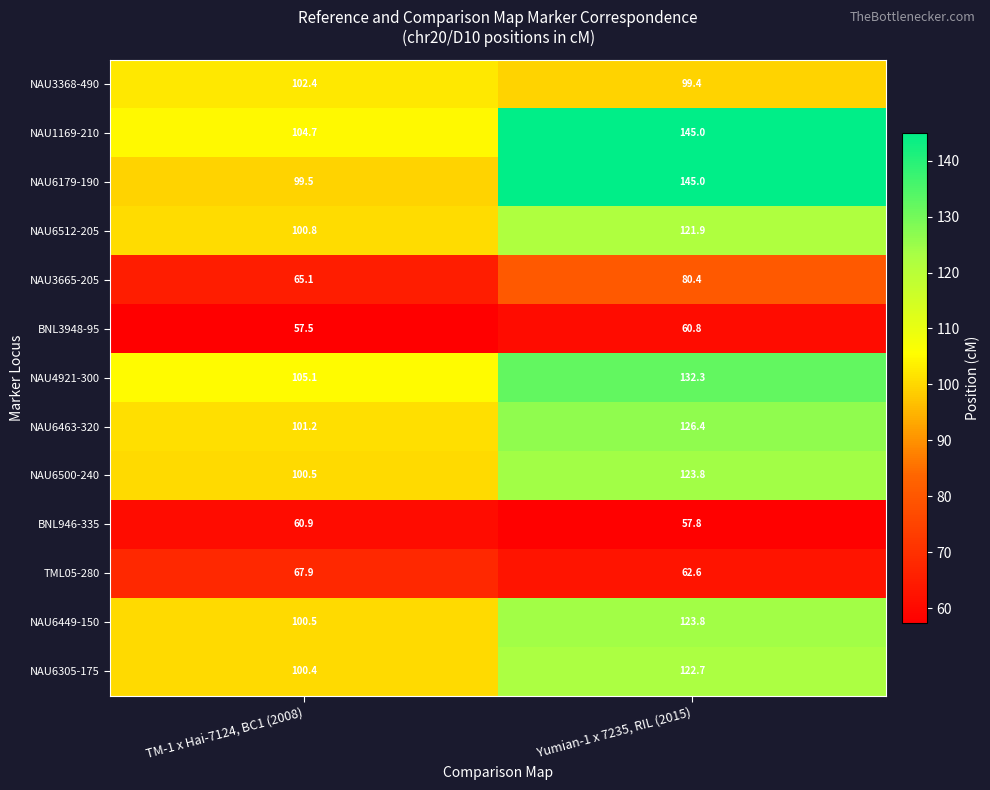

At which label is NAU6500-240 closest to 112?

TM-1 x Hai-7124, BC1 (2008)